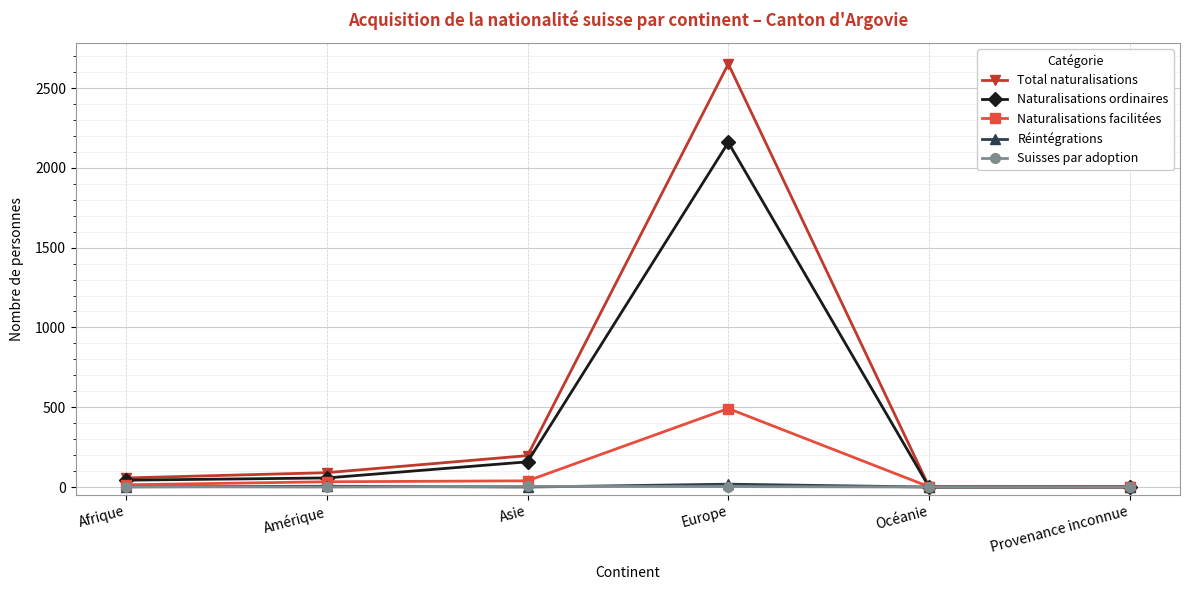

What is the label of the 6th point from the right?

Afrique